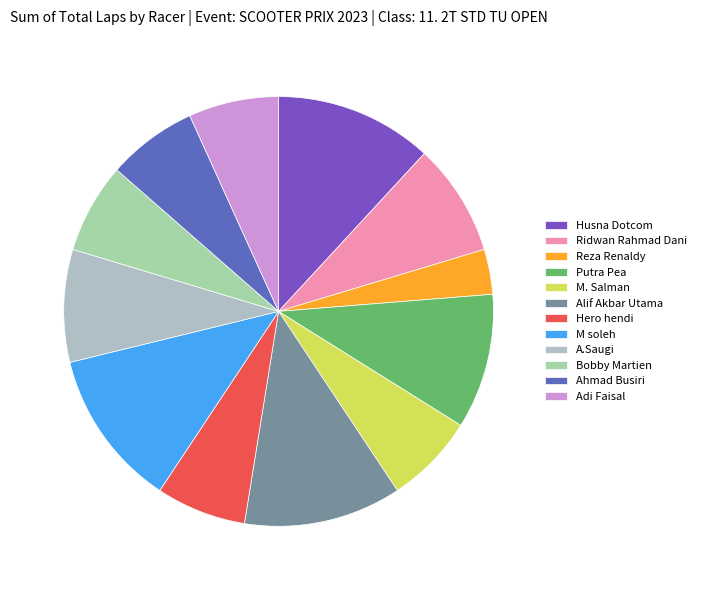

Count the number of slices in the pie.

12